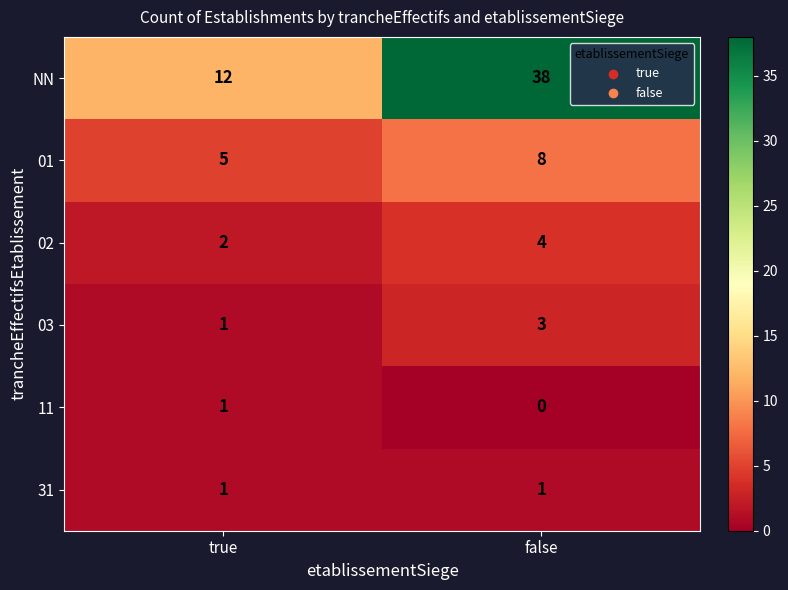

At which category is the sum across all series the highest?

false